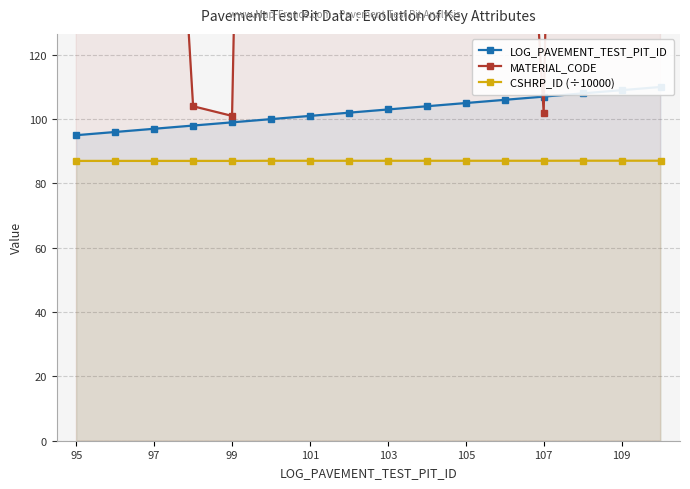

The CSHRP_ID (÷10000) series shows 23.5 at 99. True or false?

False